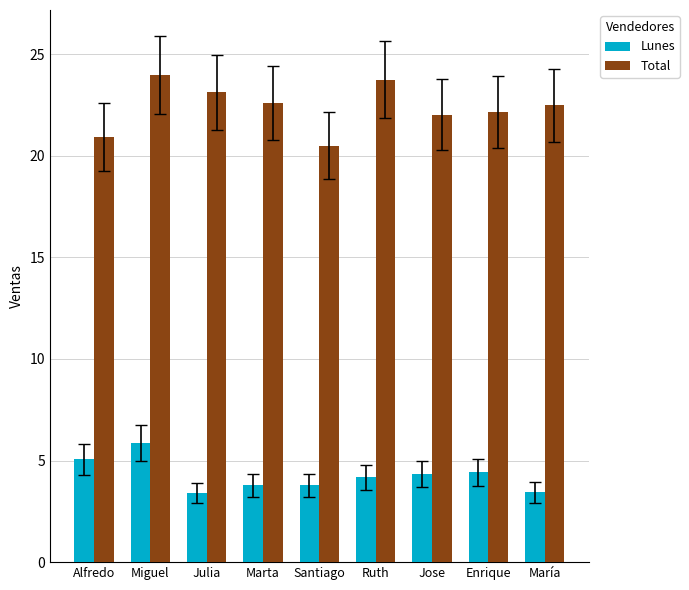

What is the highest value of the Lunes series?

5.9